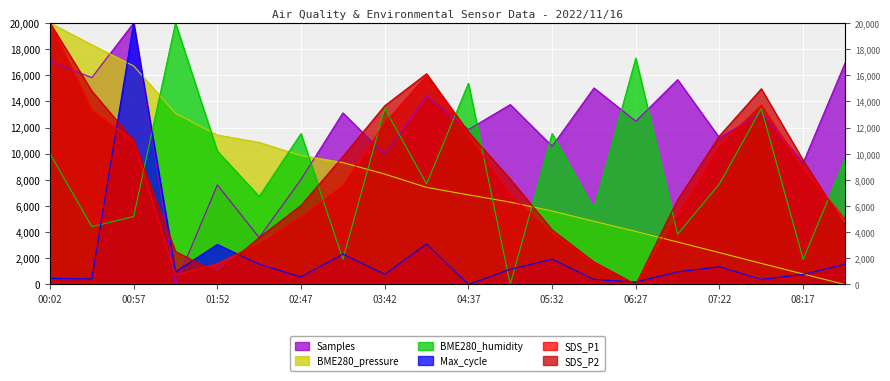

Rank the categories by Samples value from lowest to highest.

01:25, 02:20, 01:52, 02:47, 08:17, 03:42, 05:32, 07:22, 04:37, 06:27, 03:15, 07:50, 05:05, 04:10, 06:00, 06:55, 00:29, 08:45, 00:02, 00:57